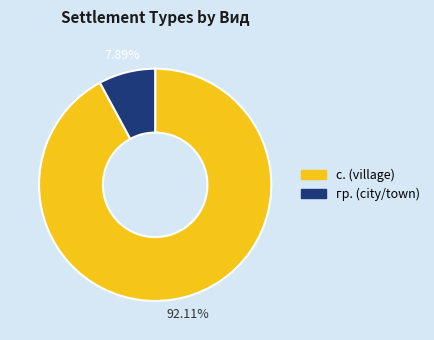

True or false: с. accounts for 87% of the total.

False